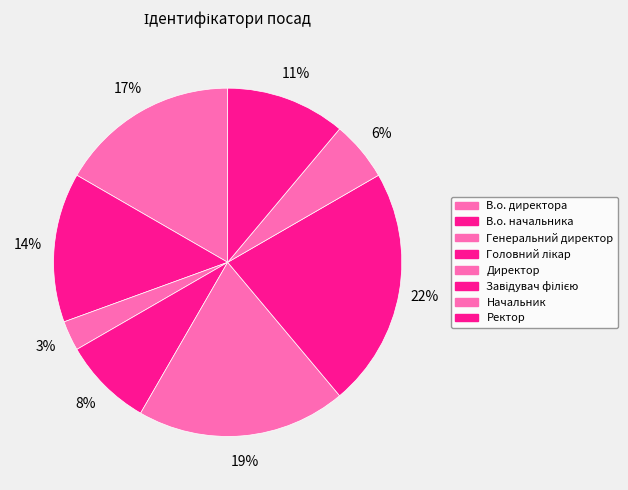

What is the total percentage of Головний лікар and Ректор?

19.4%